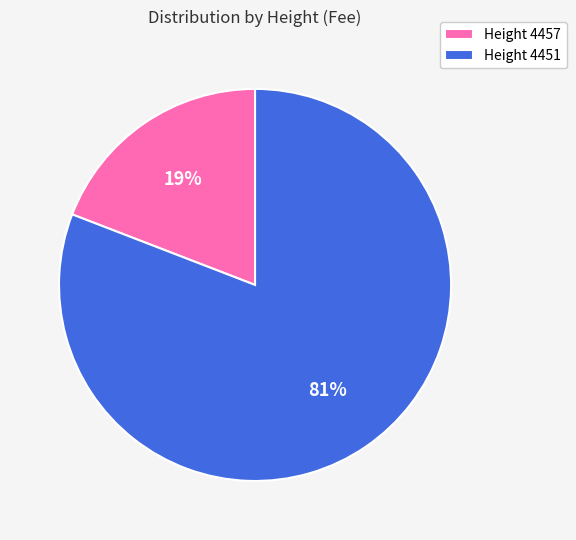

The Height 4451 slice represents 81% of the pie. True or false?

True